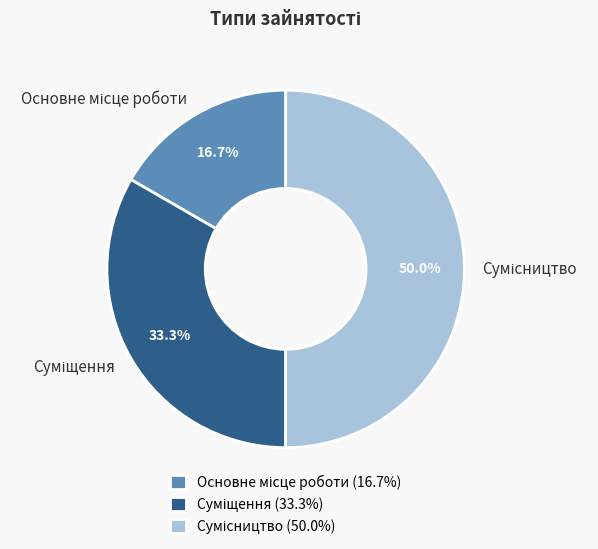

Is it true that Основне місце роботи is 28% of the pie?

False